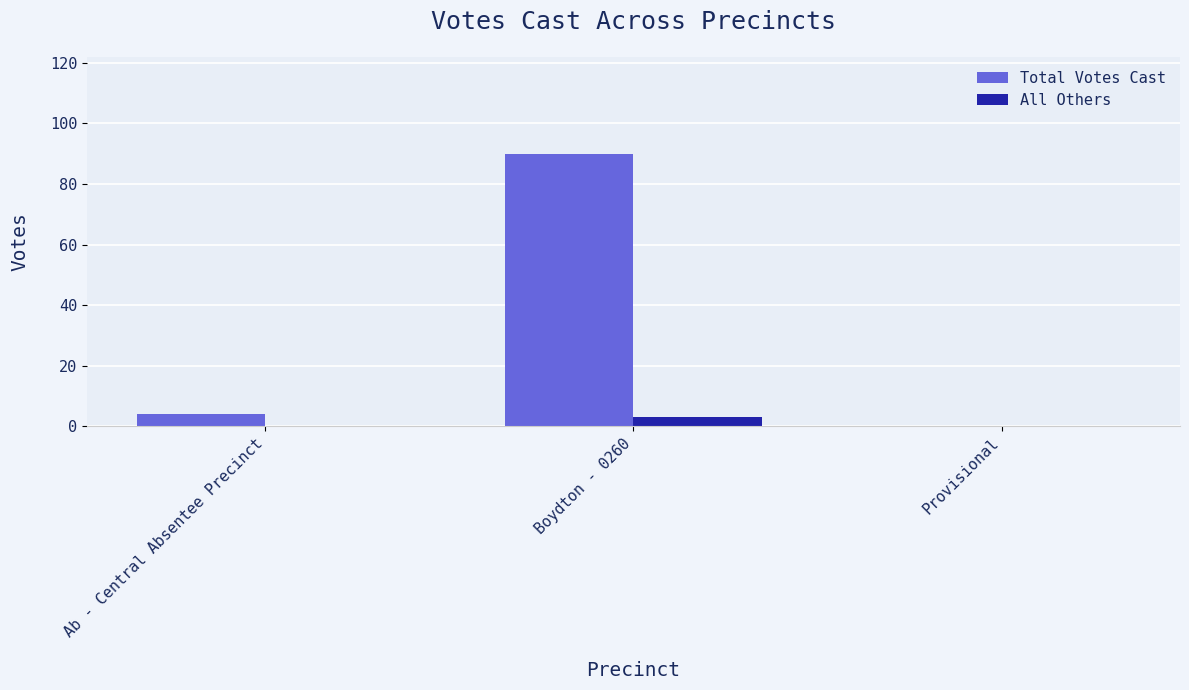

Reading right to left, transcribe all the data shown in this chart.

Total Votes Cast: Provisional=0	Boydton - 0260=90	Ab - Central Absentee Precinct=4
All Others: Provisional=0	Boydton - 0260=3	Ab - Central Absentee Precinct=0